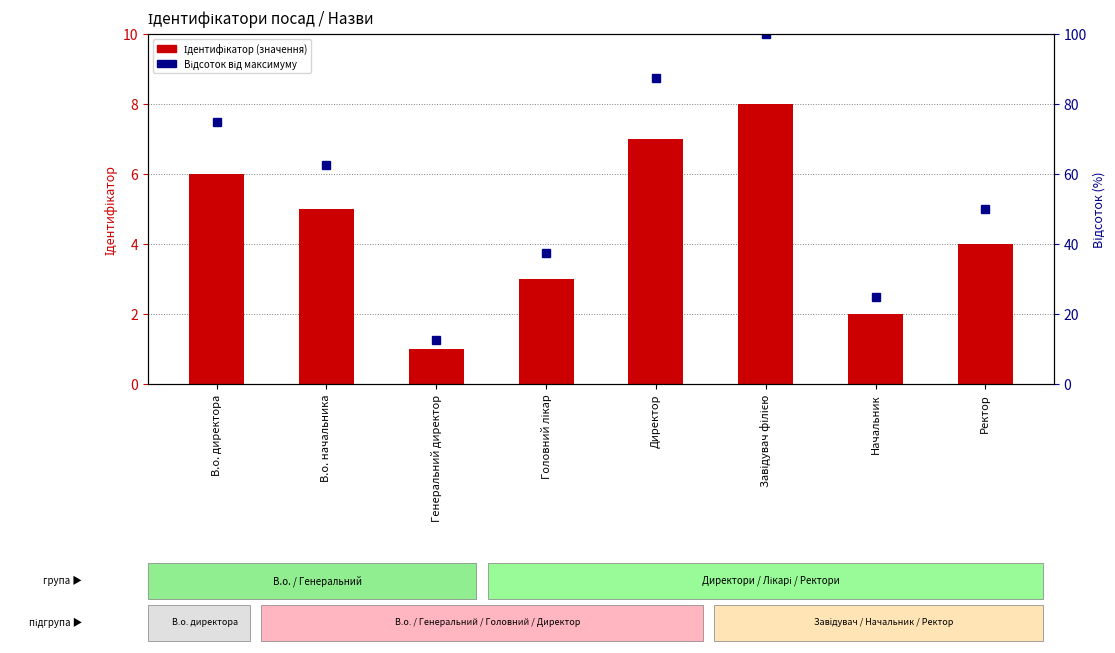

What is the label of the 1st bar from the right?

Ректор